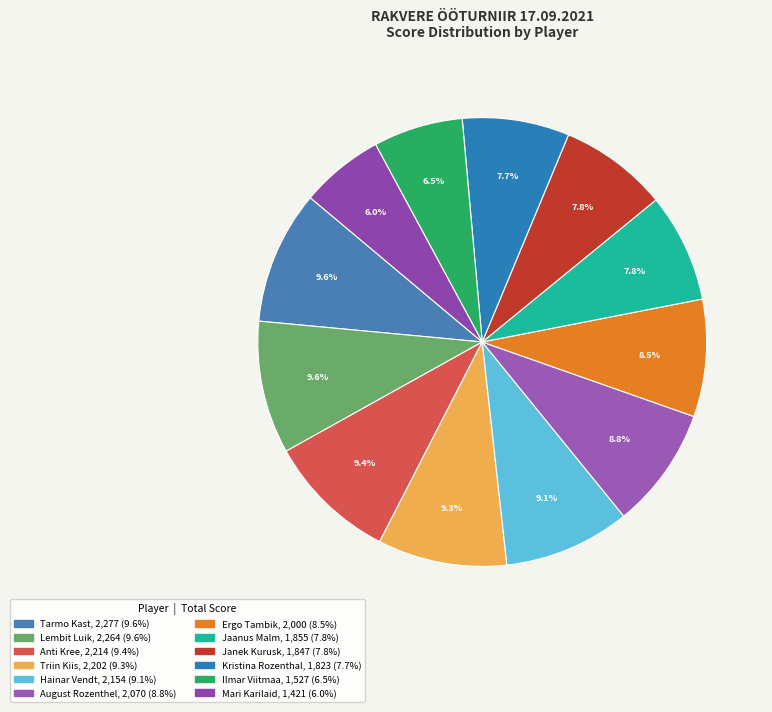

Count the number of slices in the pie.

12